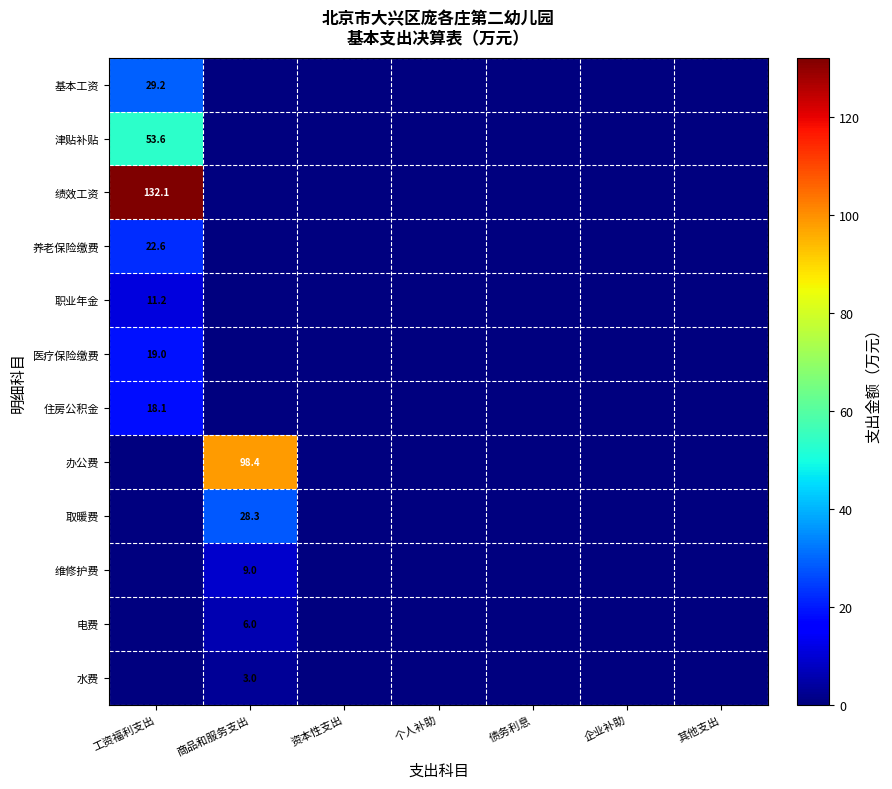

The value of 办公费 at 商品和服务支出 is 137.1. True or false?

False